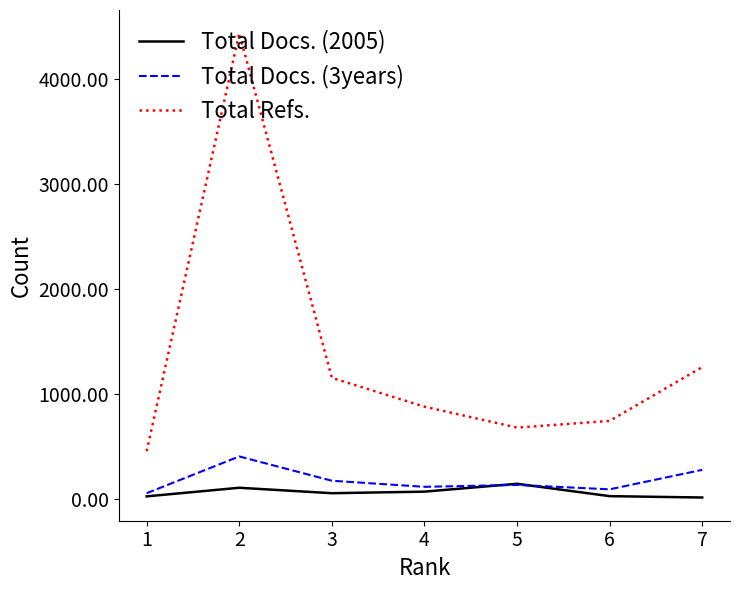

Which series has the largest total across all categories?

Total Refs.